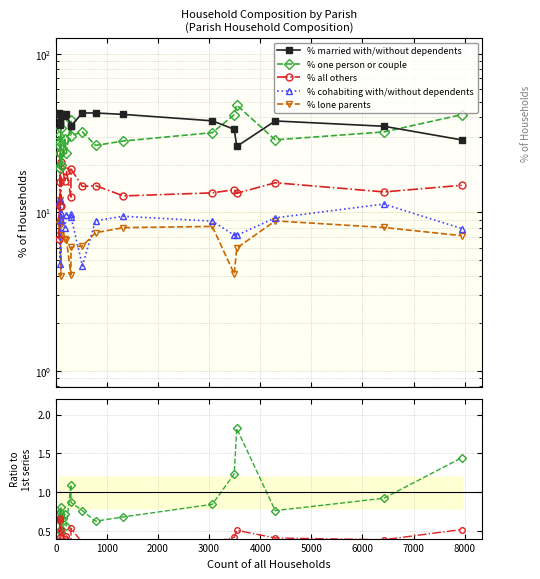

How many interior local peaks does the % cohabiting with/without dependents series have?

7